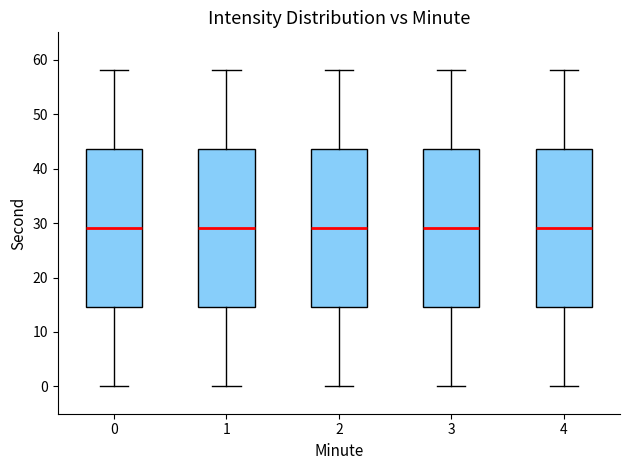

Reading left to right, read every box against the y-axis: the position of its median line, the range the box covers, and the ends of its whiskers. The values are not printed on the chart, so give them approximately, as read against the axis.

0: median 29, box 15 to 44, whiskers 0 to 58
1: median 29, box 15 to 44, whiskers 0 to 58
2: median 29, box 15 to 44, whiskers 0 to 58
3: median 29, box 15 to 44, whiskers 0 to 58
4: median 29, box 15 to 44, whiskers 0 to 58